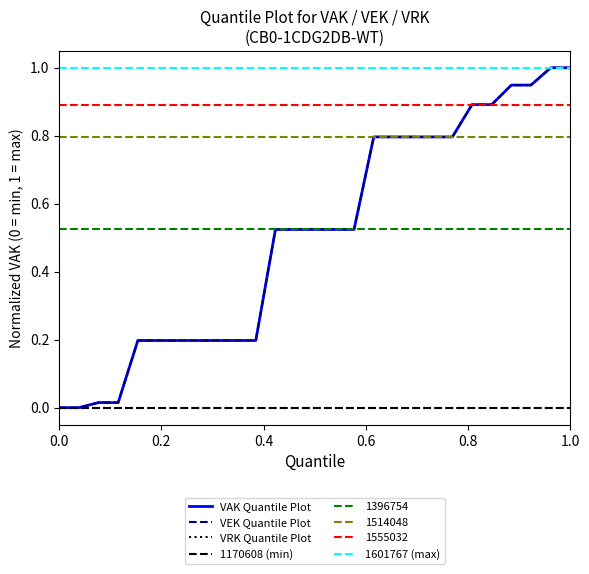

At how many categories does at least one series exceed 0?

25